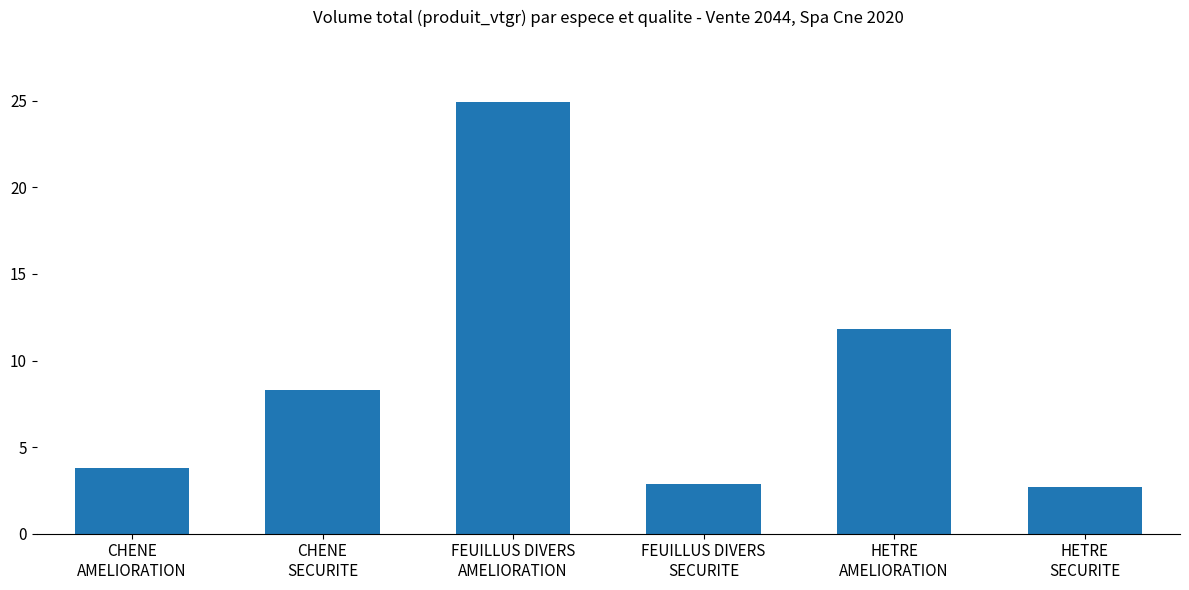

Approximately how many times larger is the value at CHENE
SECURITE compared to FEUILLUS DIVERS
AMELIORATION?

0.3